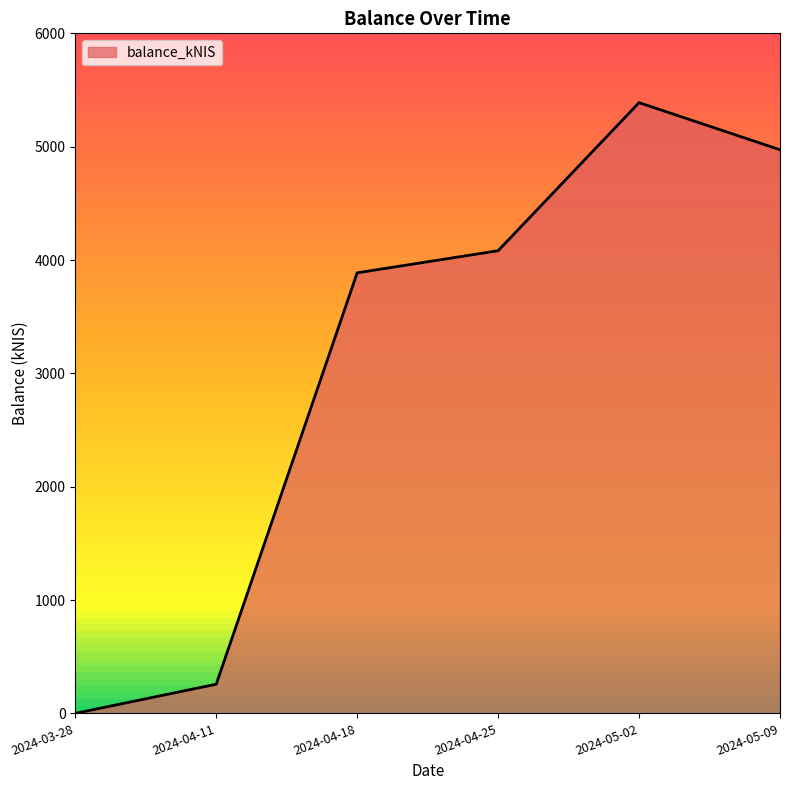

Read the value at 2024-04-18.

3886.9